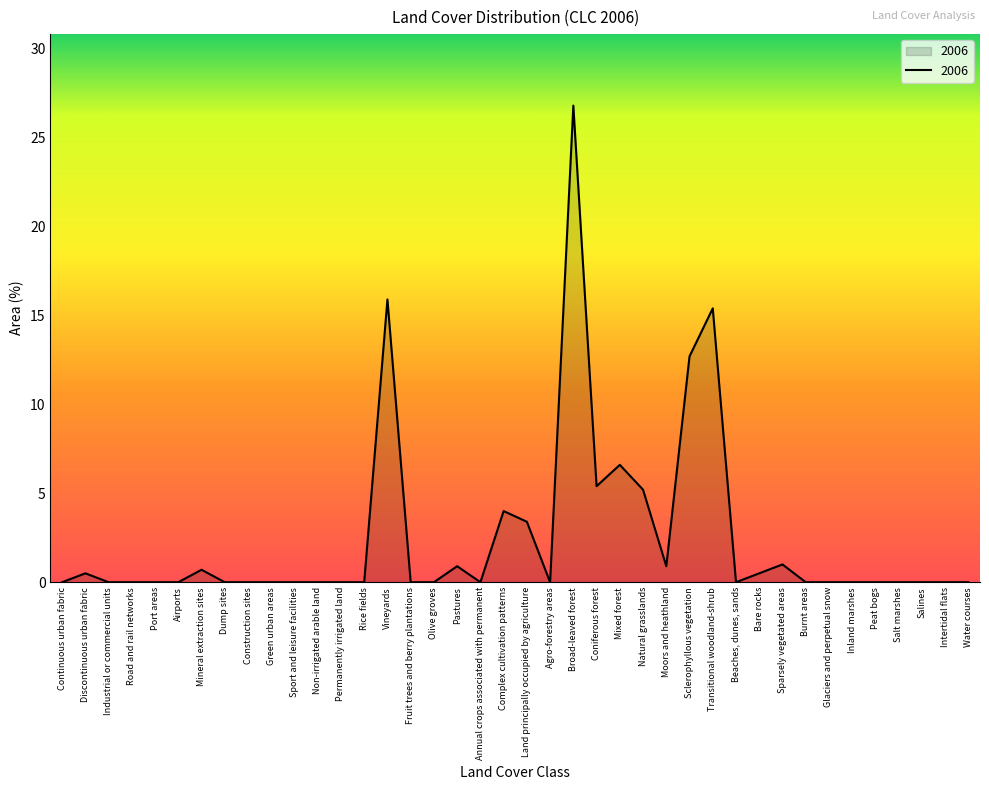

The chart shows a value of 0.0 at Olive groves. True or false?

True